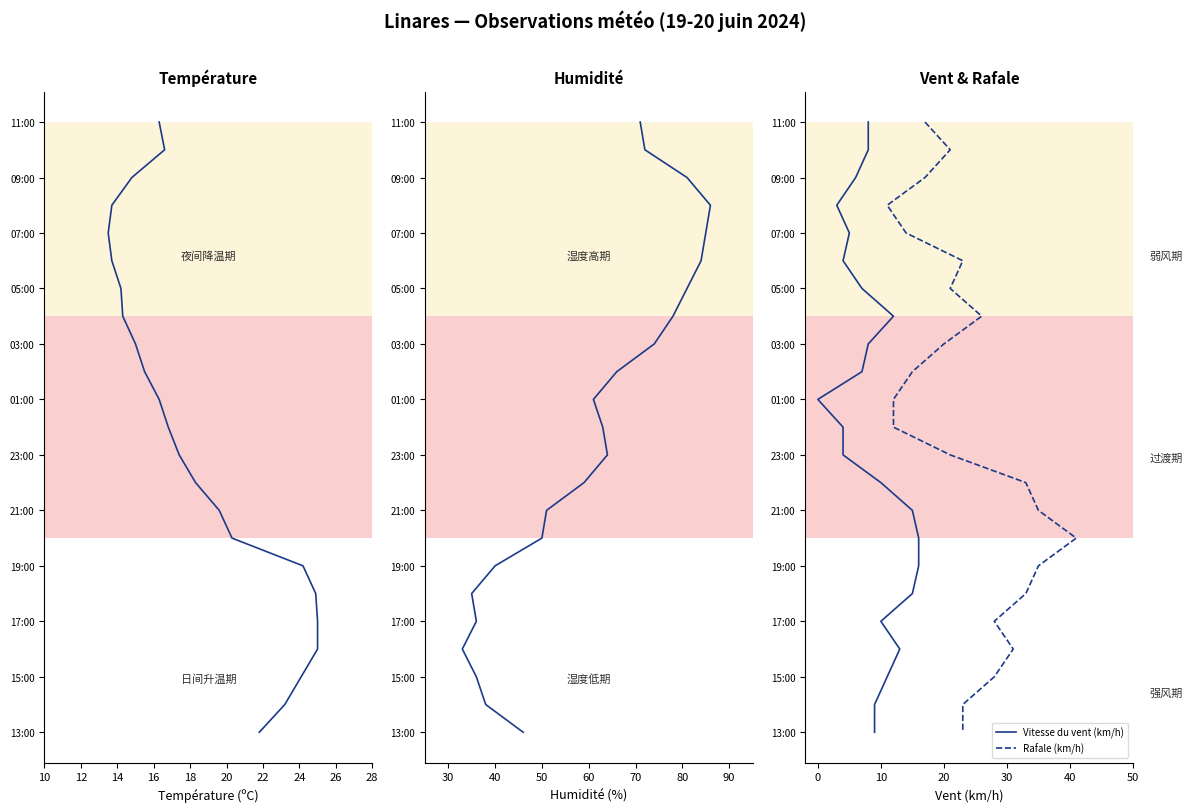

True or false: Température (ºC) and Rafale (km/h) cross at least once.

False